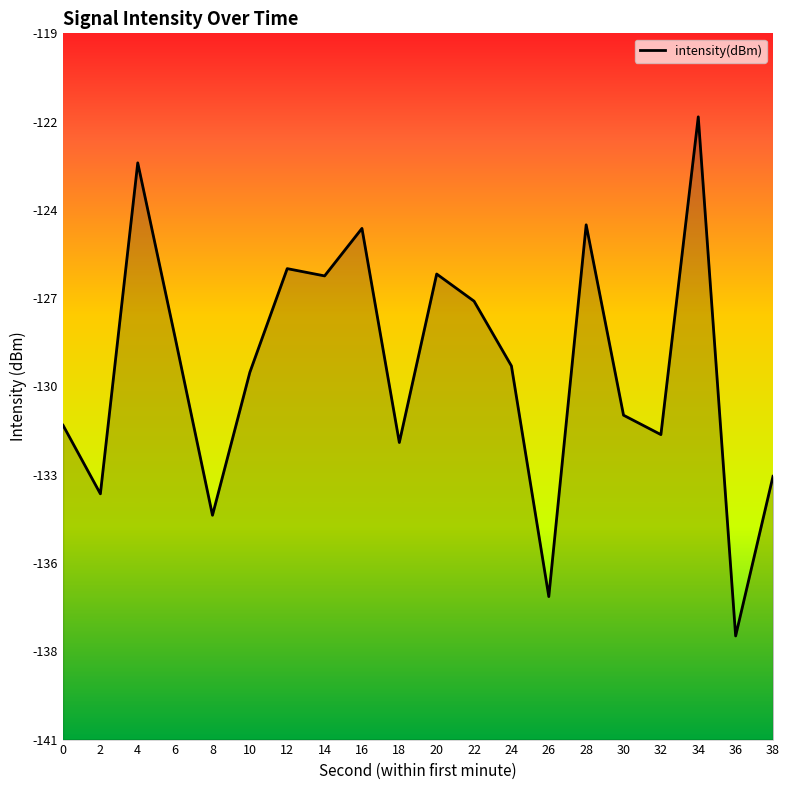

Where is the first local maximum?

4